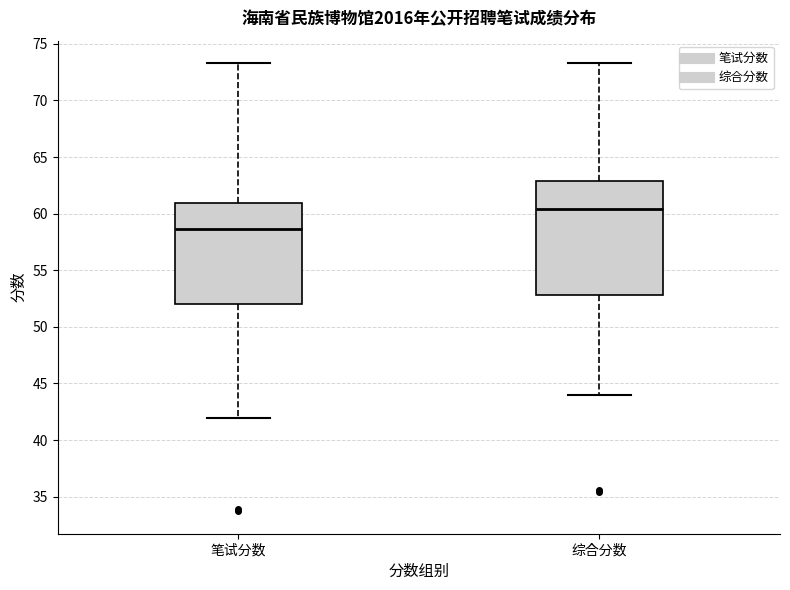

Where does the upper whisker of the box for 笔试分数 end on the y-axis? The values are not printed on the chart, so give them approximately, as read against the axis.

73.5